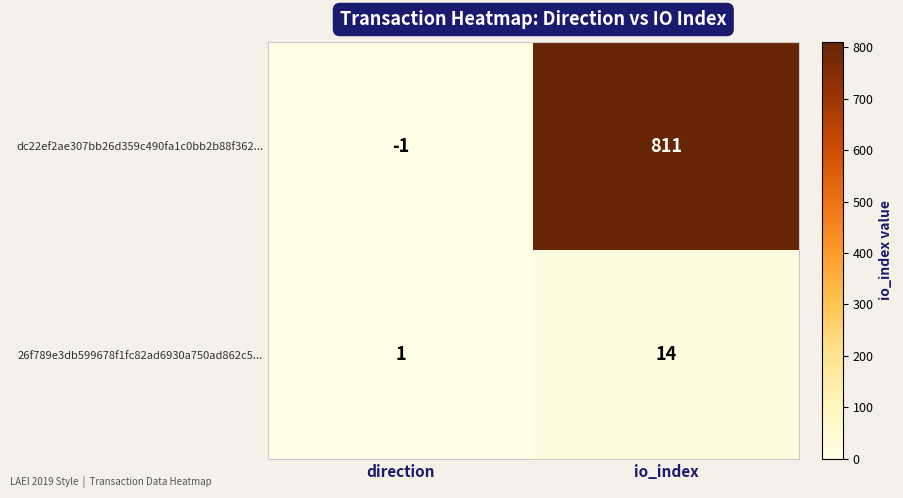

How many values in dc22ef2ae307bb26d359c490fa1c0bb2b88f362... are above zero?

1